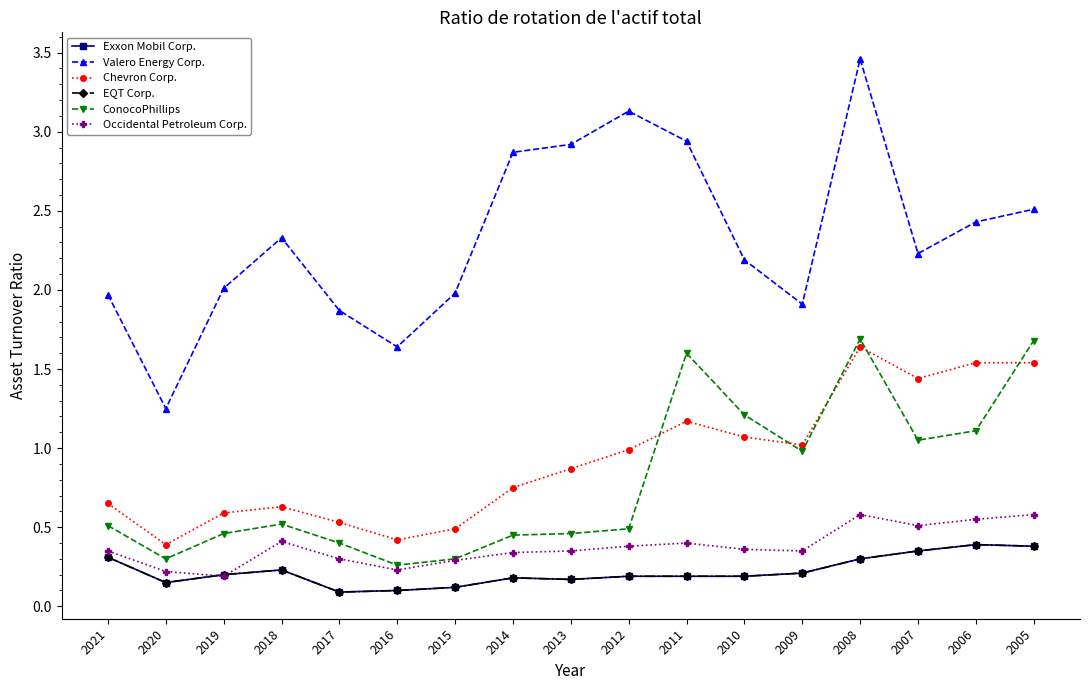

Is it true that EQT Corp. equals 0.1 at 2015?

True